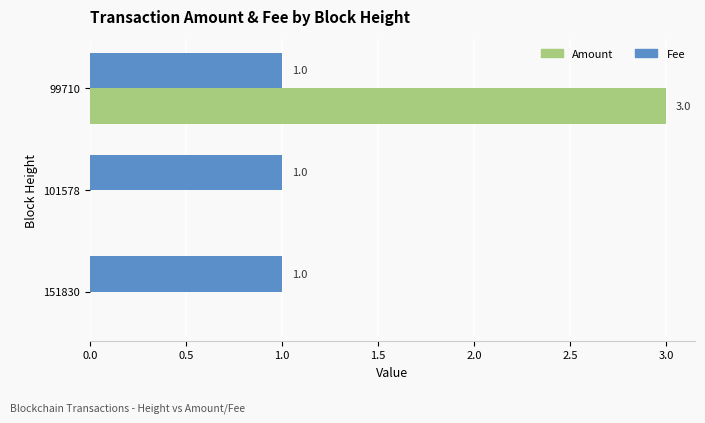

What is the maximum value for Amount?

3